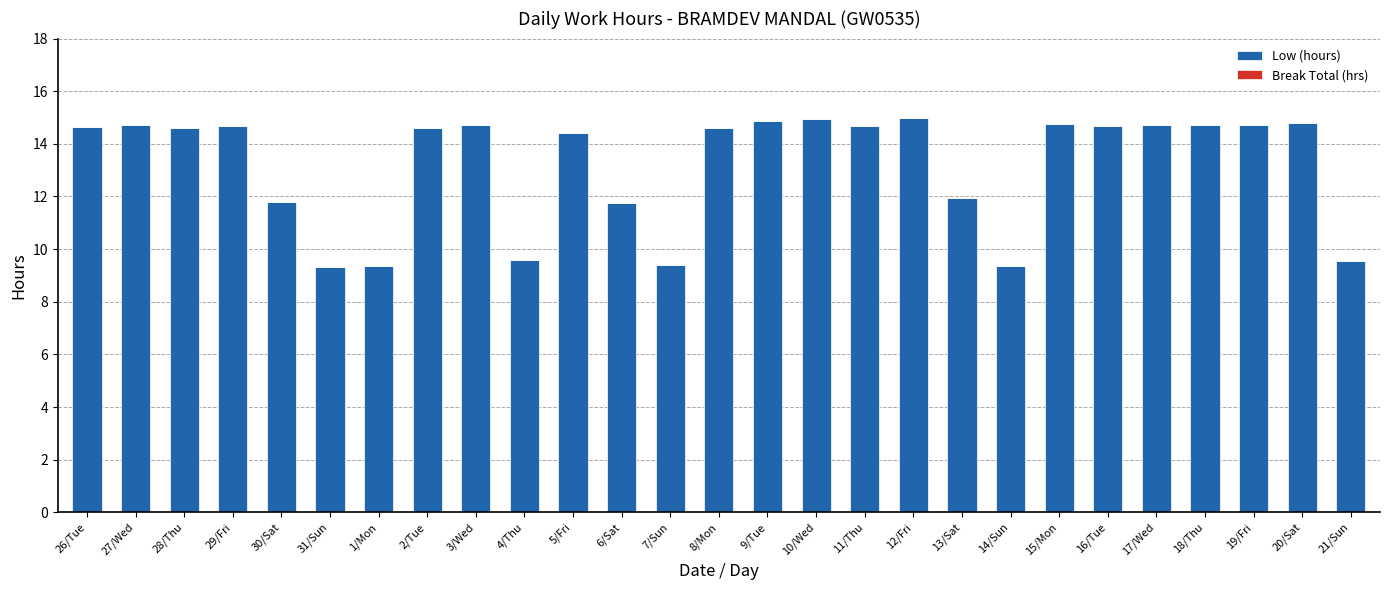

Count the number of categories in the chart.

27